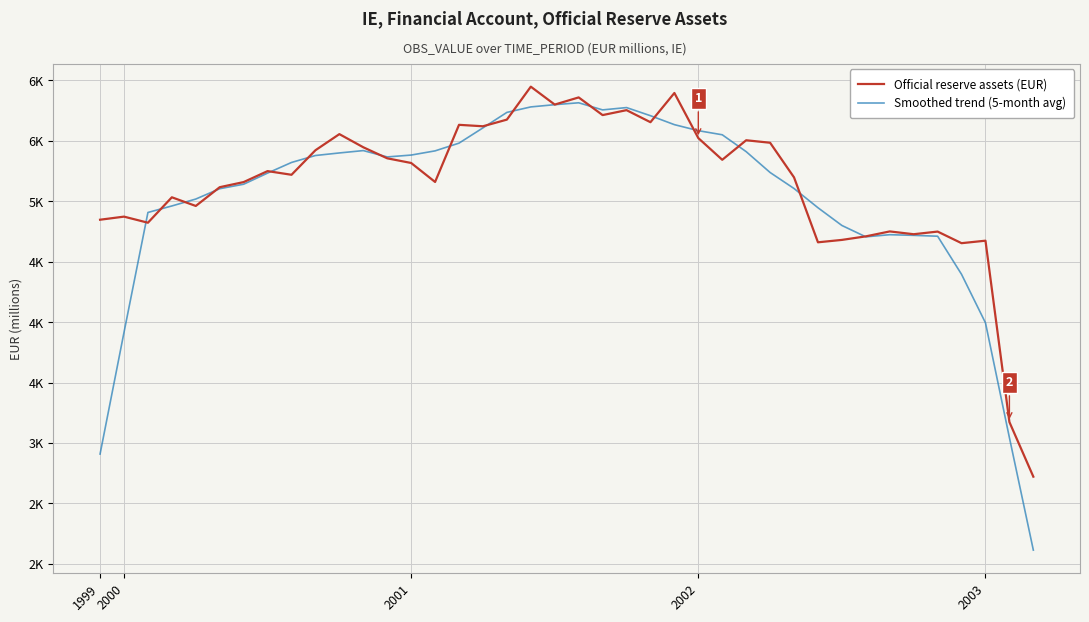

What are all the series names shown in the legend?

Official reserve assets (EUR), Smoothed trend (5-month avg)